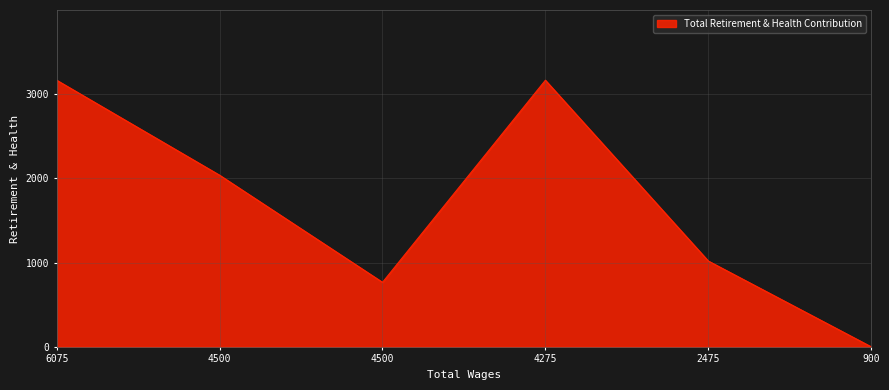

List the labels in order of value, smallest first.

900.0, 4500.0, 2475.0, 4500.0, 6075.0, 4275.0